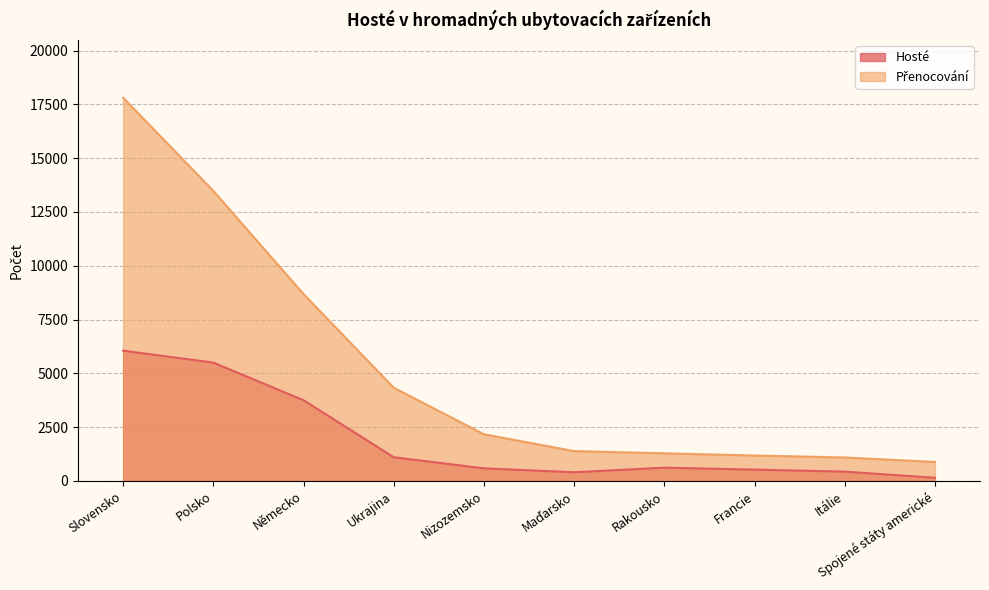

Reading left to right, transcribe all the data shown in this chart.

Hosté: 6055	5502	3753	1104	587	406	619	529	435	150
Přenocování: 17809	13479	8686	4333	2171	1387	1285	1183	1092	883